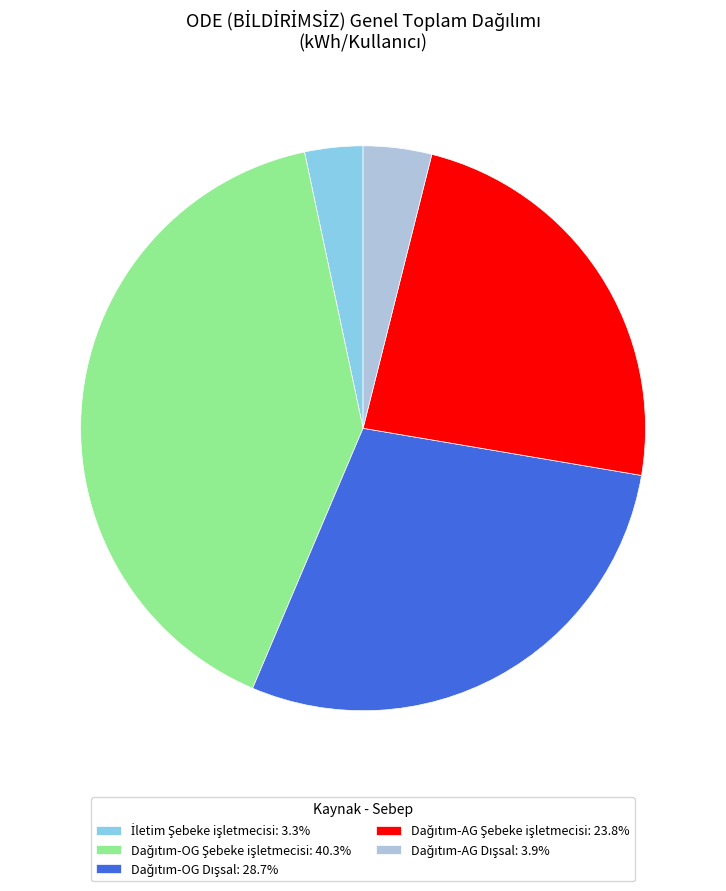

Is there any slice that represents more than half of the pie?

No